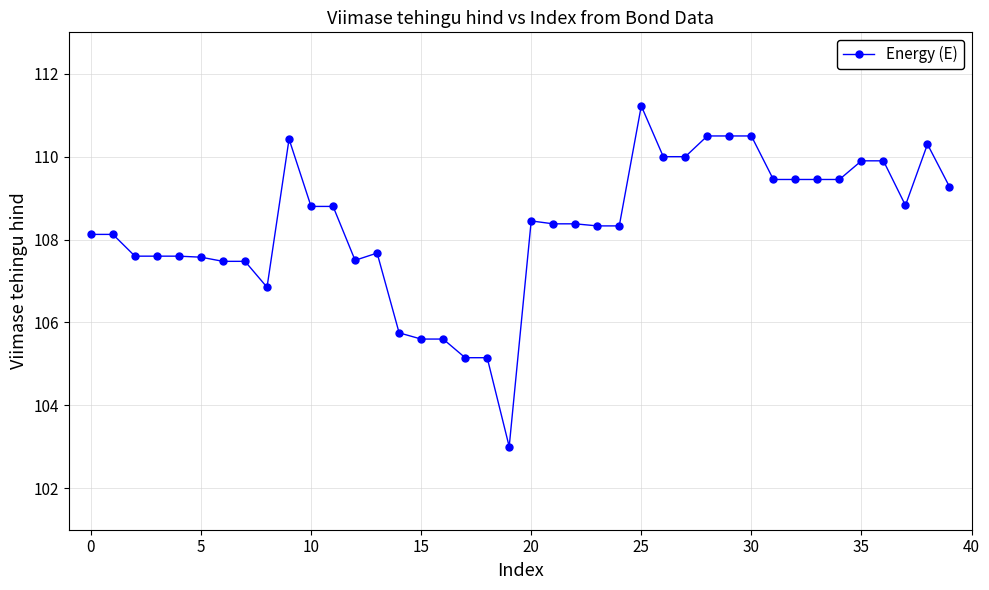

What is the sum of all values?

4332.5